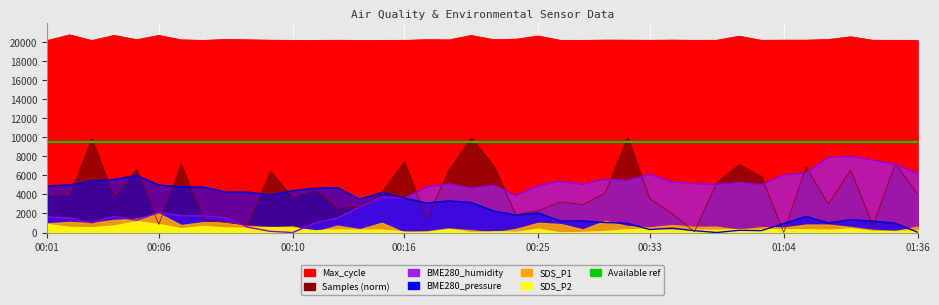

What is the value of the BME280_humidity point at the 15th from the left?

2691.2